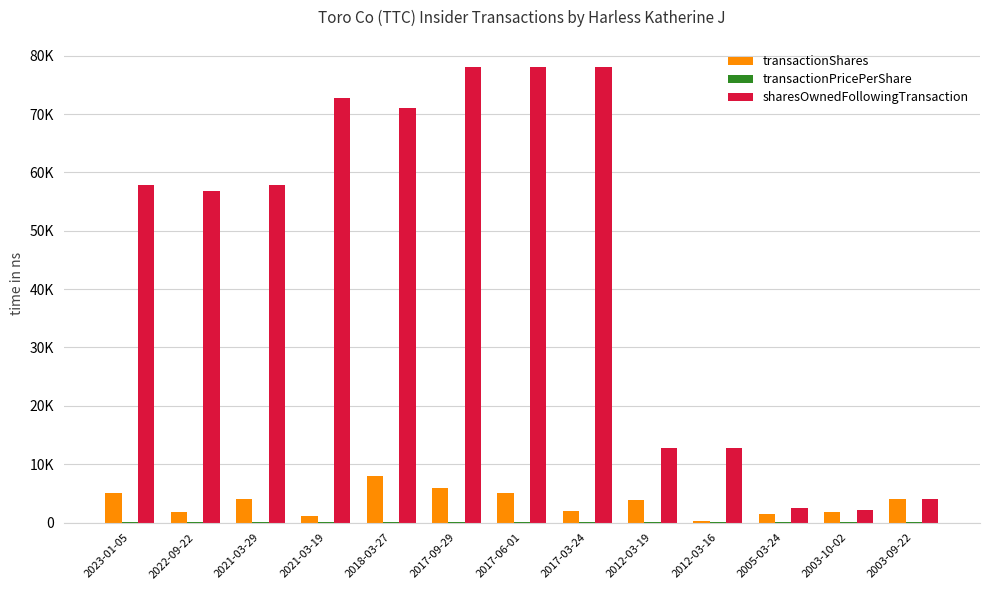

Does the chart contain stacked bars?

No